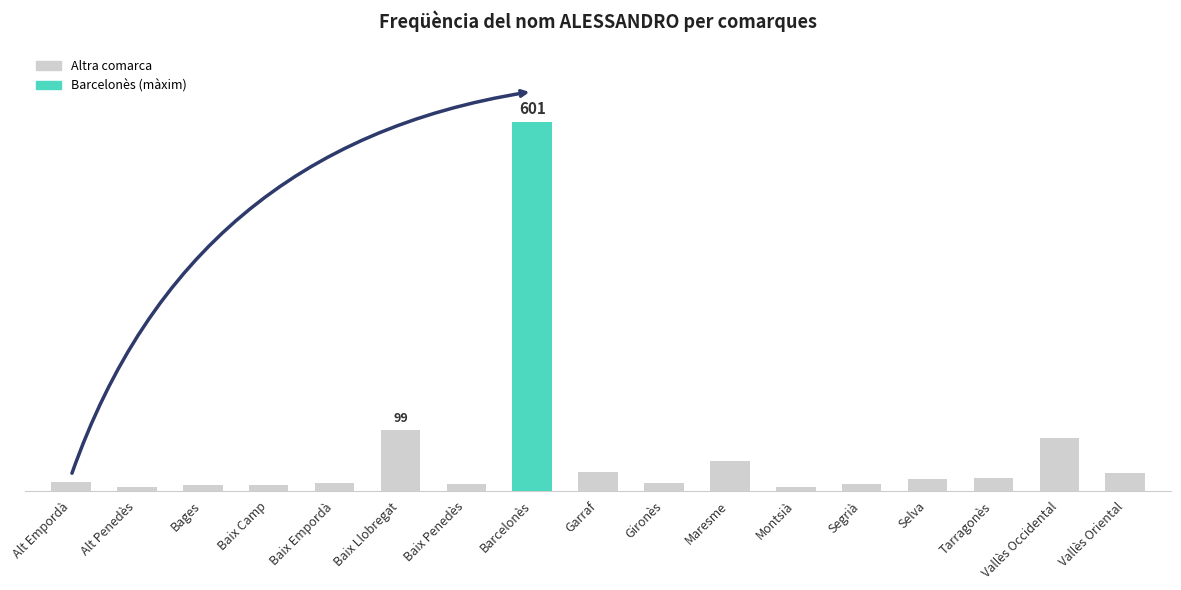

What is the smallest value displayed?

5